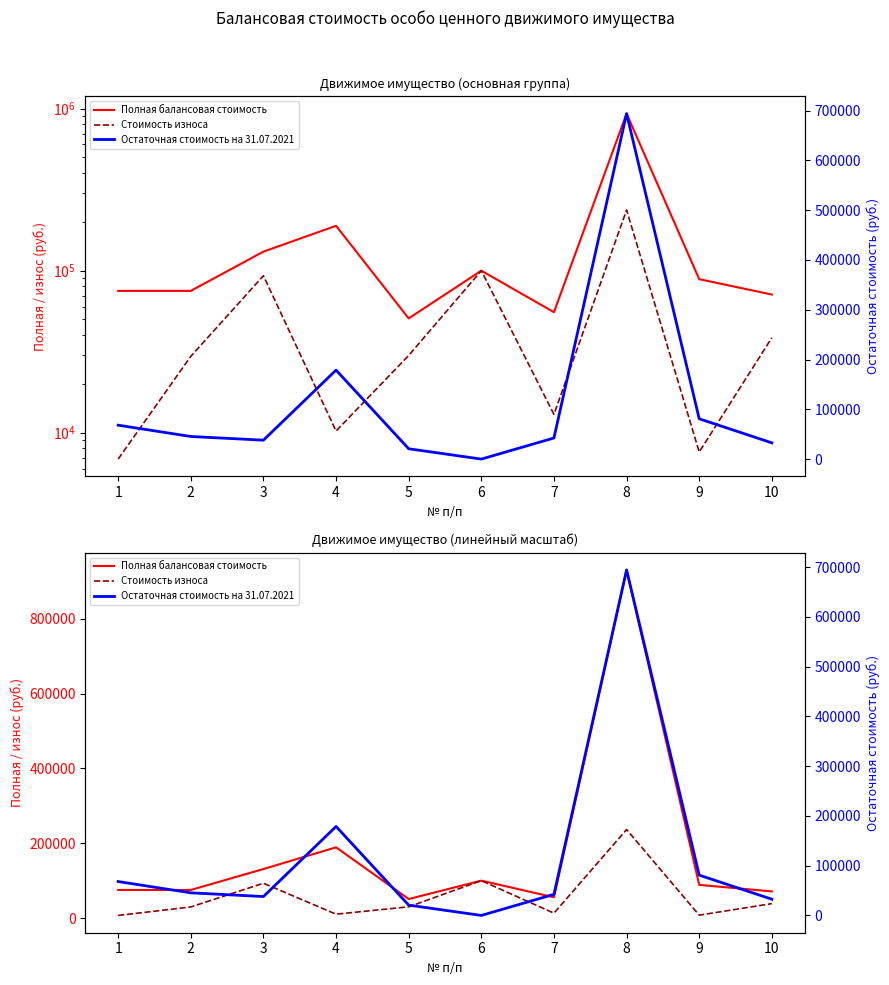

Reading left to right, transcribe all the data shown in this chart.

Полная балансовая стоимость: 75000.0	75000.0	130986.0	189000.0	50728.0	99936.2	55408.0	930628.7	88583.3	71170.0
Стоимость износа: 6875.0	29583.3	93002.8	10243.5	29967.3	99936.2	12977.5	236538.3	7604.5	38548.2
Остаточная стоимость на 31.07.2021: 68125.0	45416.7	37983.2	178756.5	20760.8	0.0	42430.5	694090.4	80978.8	32621.8